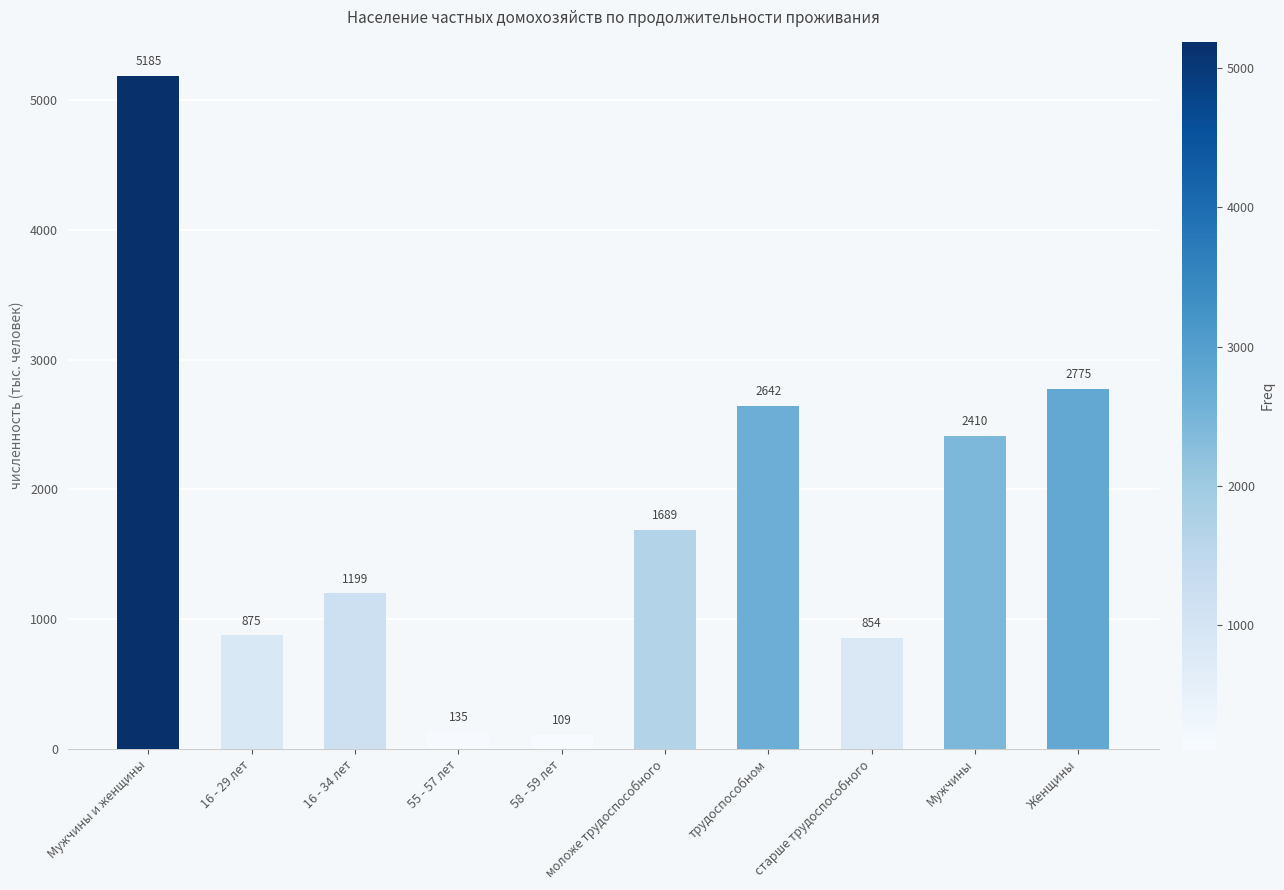

Reading left to right, transcribe all the data shown in this chart.

5185	875	1199	135	109	1689	2642	854	2410	2775